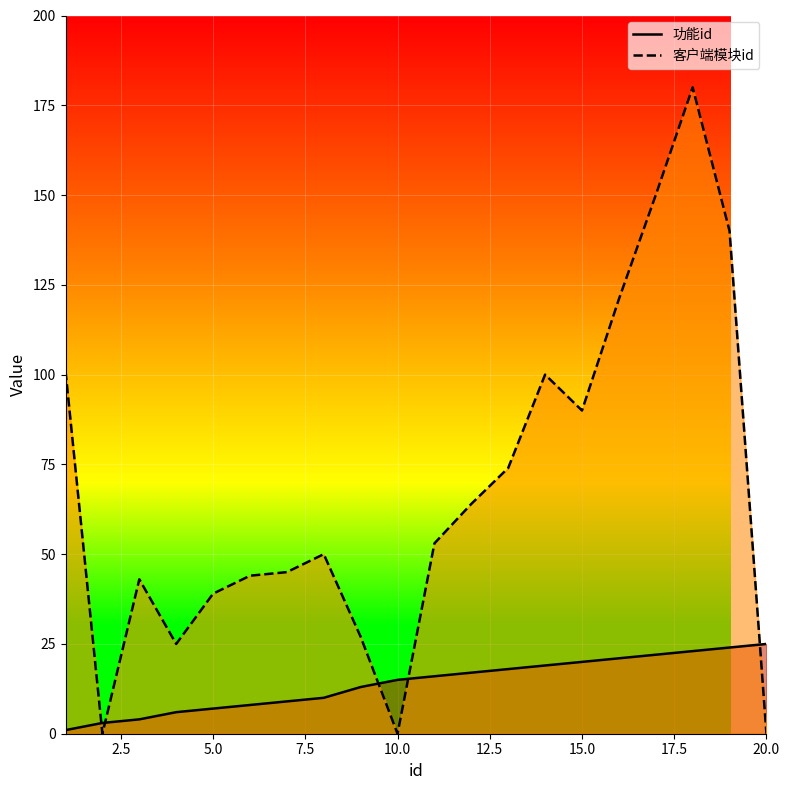

What is the total value across all series at 15?

110